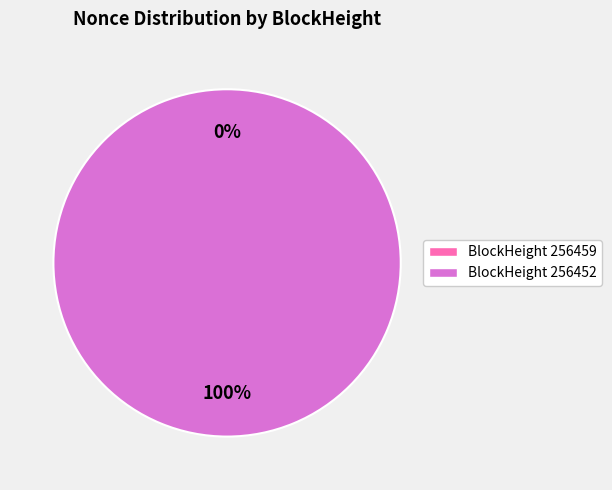

What is the total percentage of 256452 and 256459?

100.0%